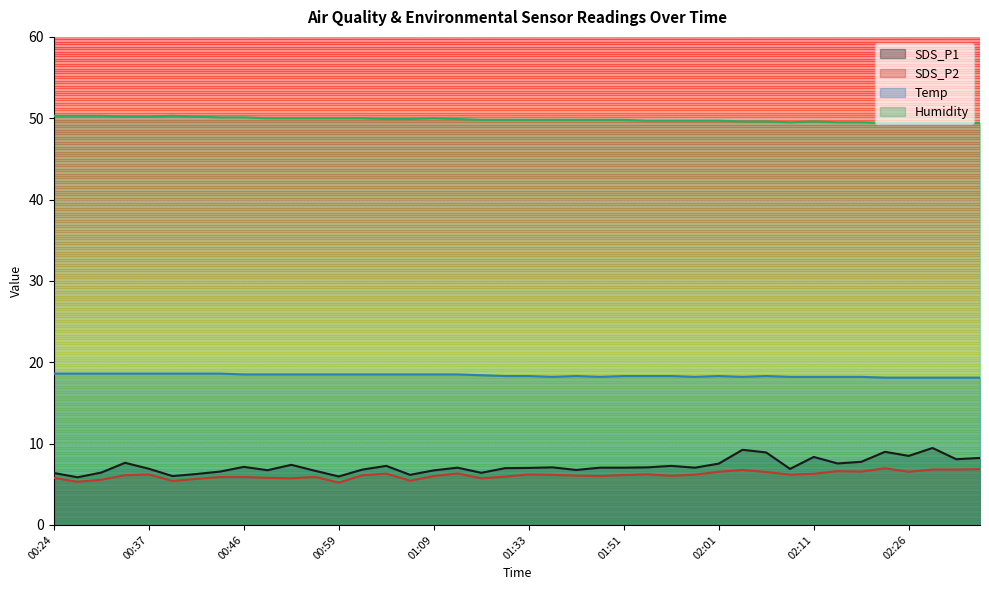

What are all the series names shown in the legend?

SDS_P1, SDS_P2, Temp, Humidity